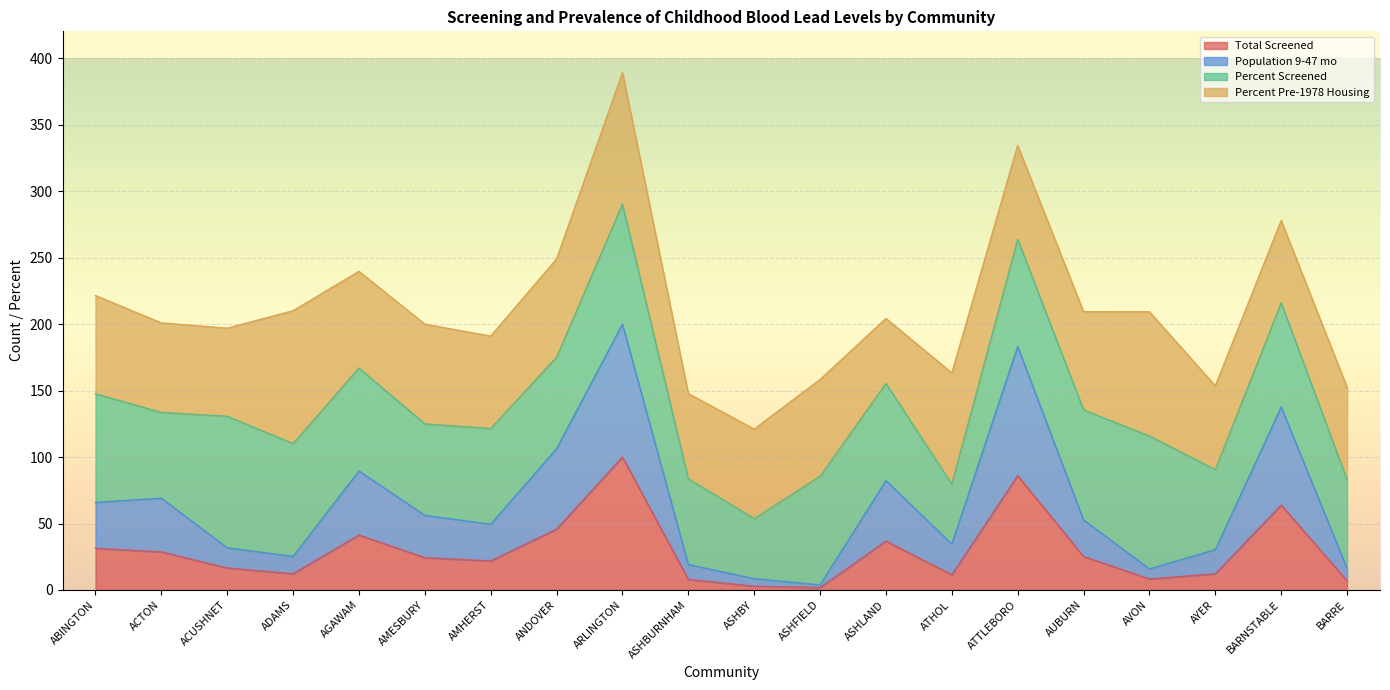

What is the maximum value for Total Screened?

100.0